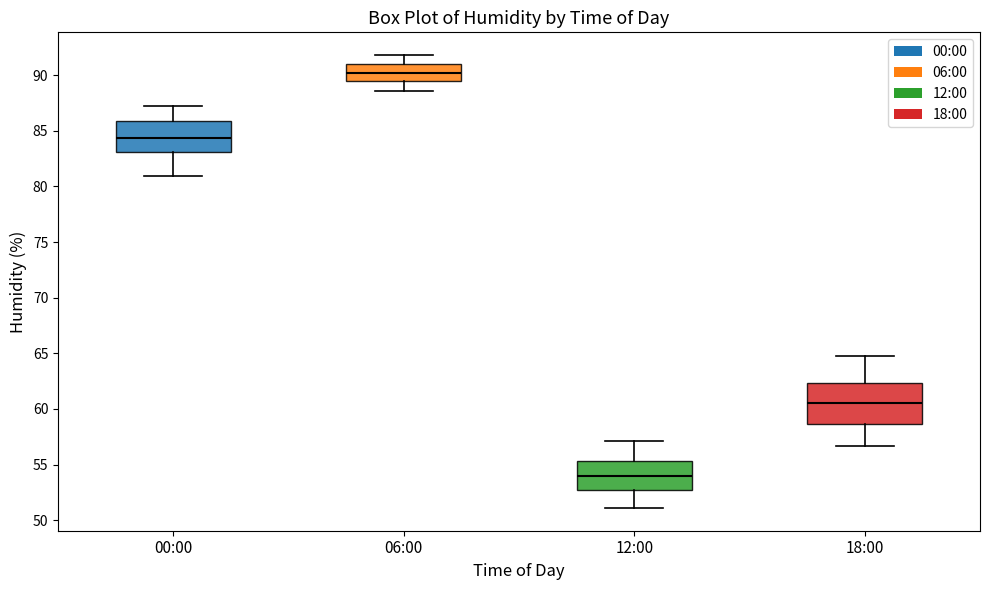

Which box has the highest median line?

06:00